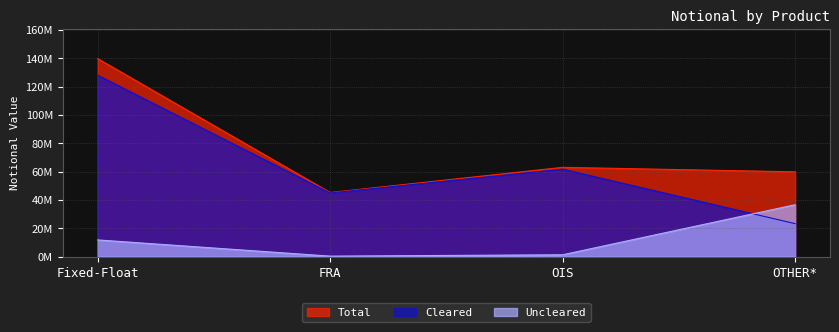

Count the Cleared values in the range 44912256 to 128038203.

3